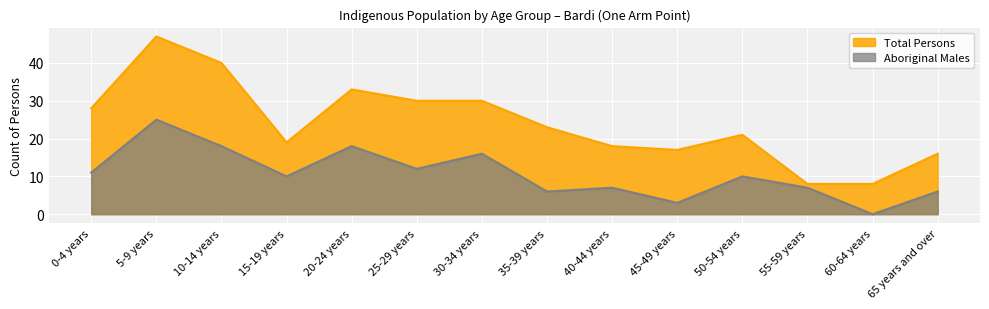

At which label does Aboriginal Males reach its minimum?

60-64 years